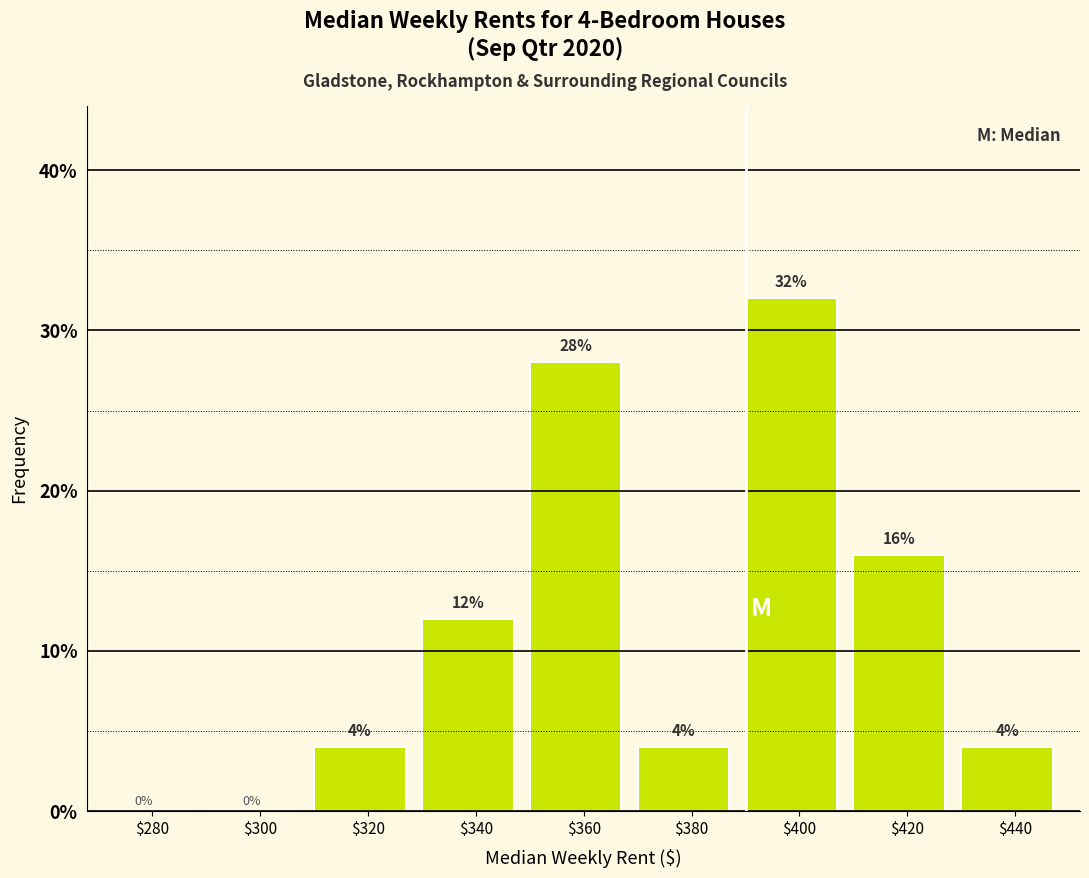

At which category does the chart reach its peak across all series?

$400